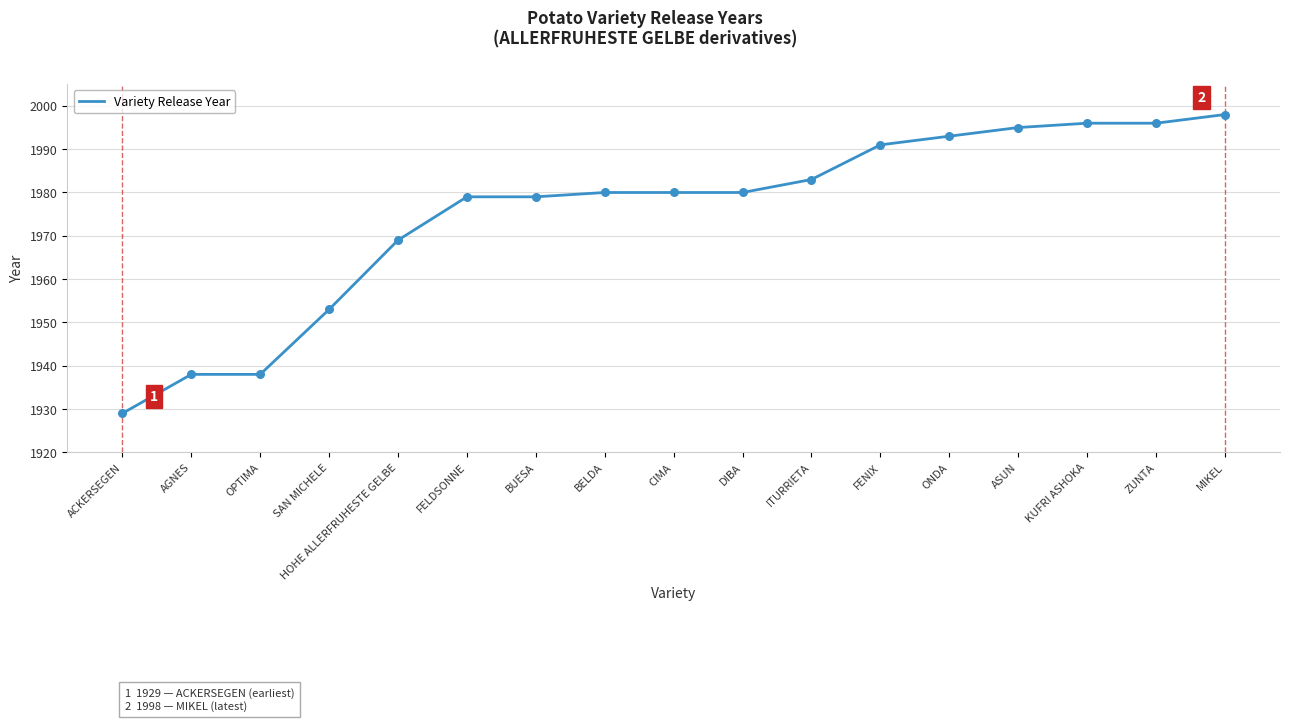

Which has a higher value, HOHE ALLERFRUHESTE GELBE or DIBA?

DIBA